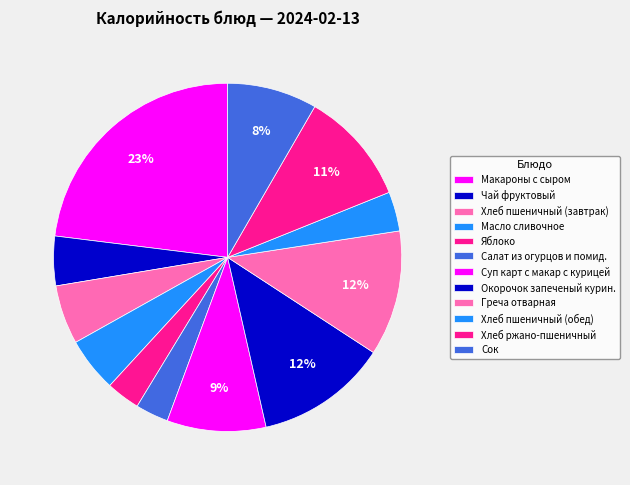

How many slices are in this pie chart?

12